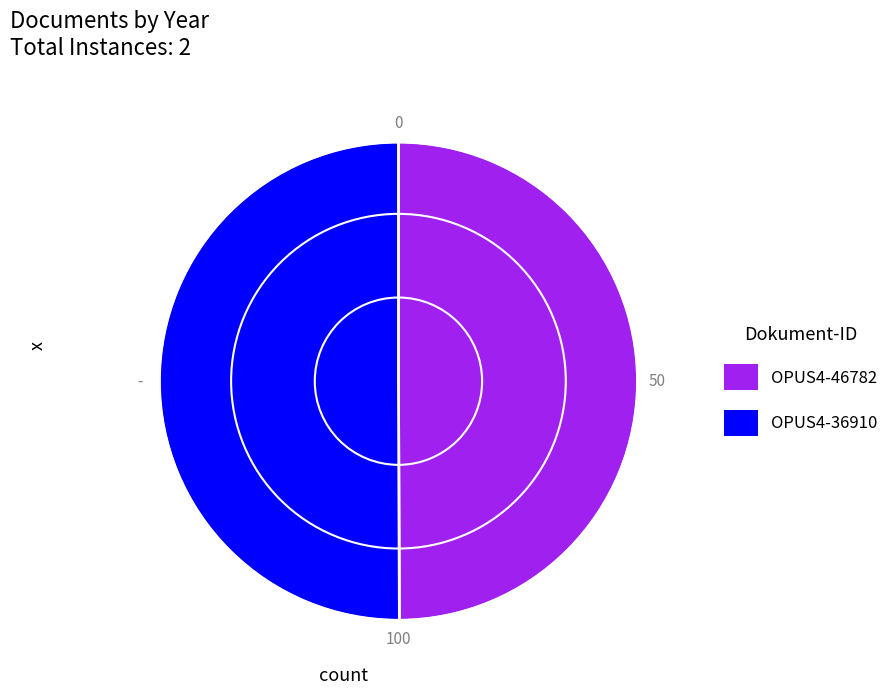

What is the ratio of the value at OPUS4-36910 to the value at OPUS4-46782?

1.0